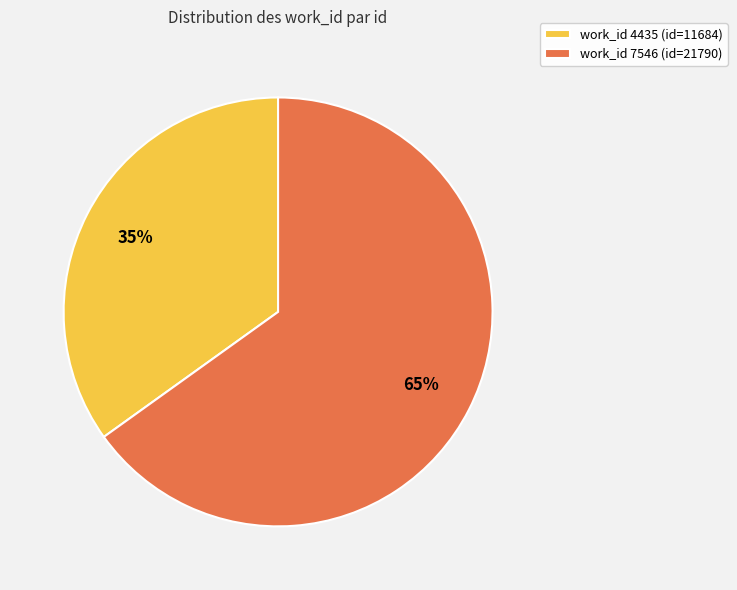

What is the ratio of the value at work_id 7546 (id=21790) to the value at work_id 4435 (id=11684)?

1.9